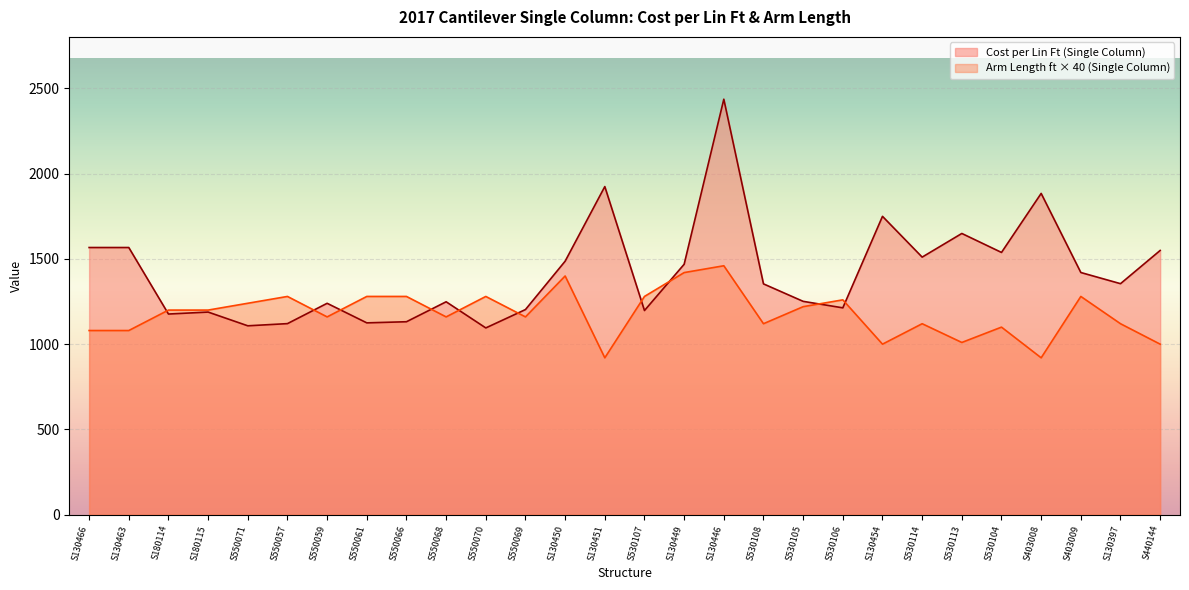

Rank the categories by Arm Length ft (Single Column) value from lowest to highest.

S130451, S403008, S130454, S440144, S530113, S130466, S130463, S530104, S530108, S530114, S130397, S550059, S550068, S550069, S180114, S180115, S530105, S550071, S530106, S550057, S550061, S550066, S550070, S530107, S403009, S130450, S130449, S130446